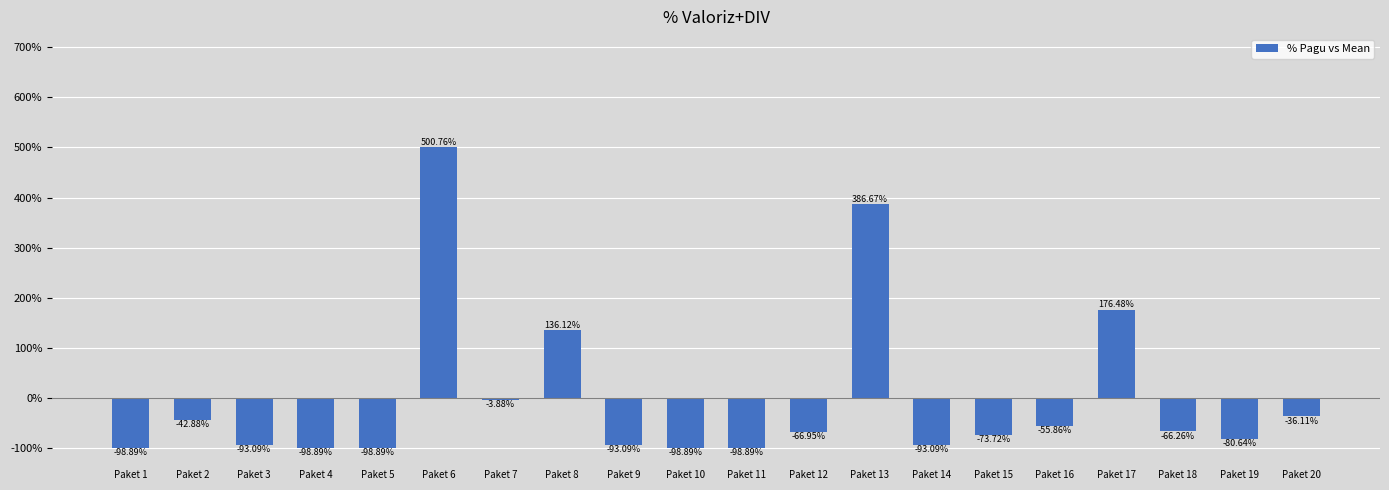

What is the sum of the values at Paket 11 and Paket 13?

287.8